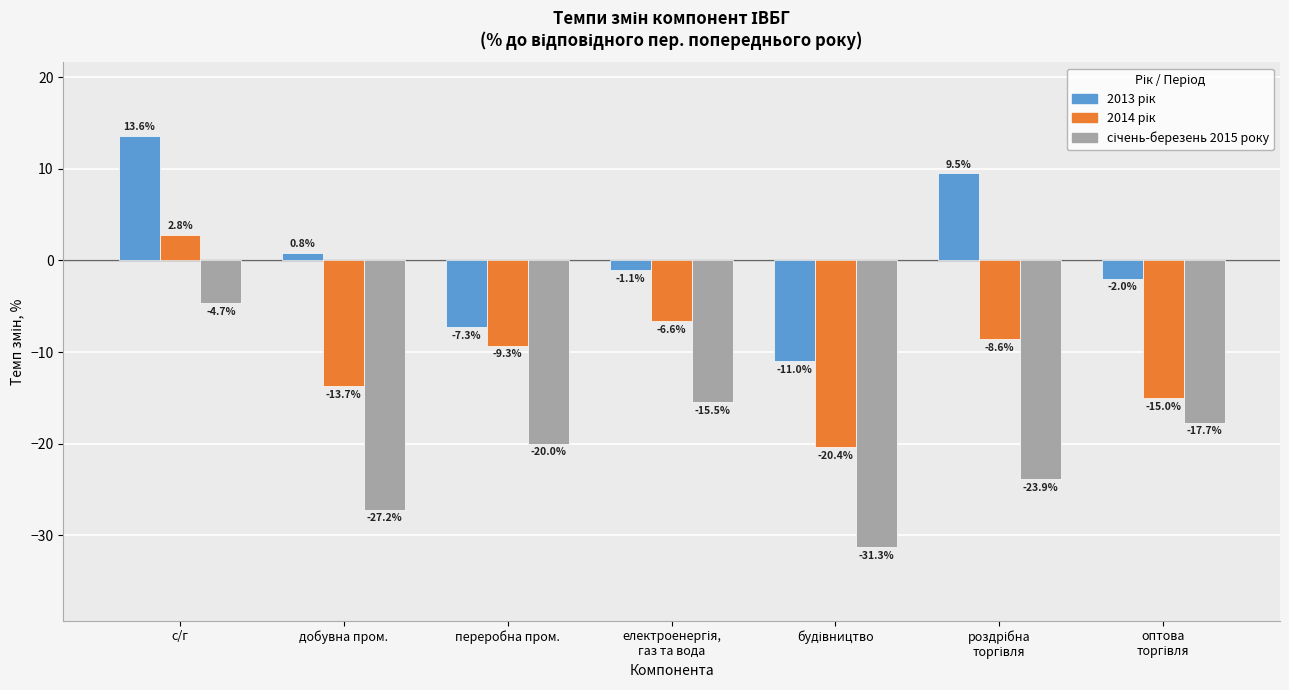

What is the spread (max minus min) of values at с/г?

18.3